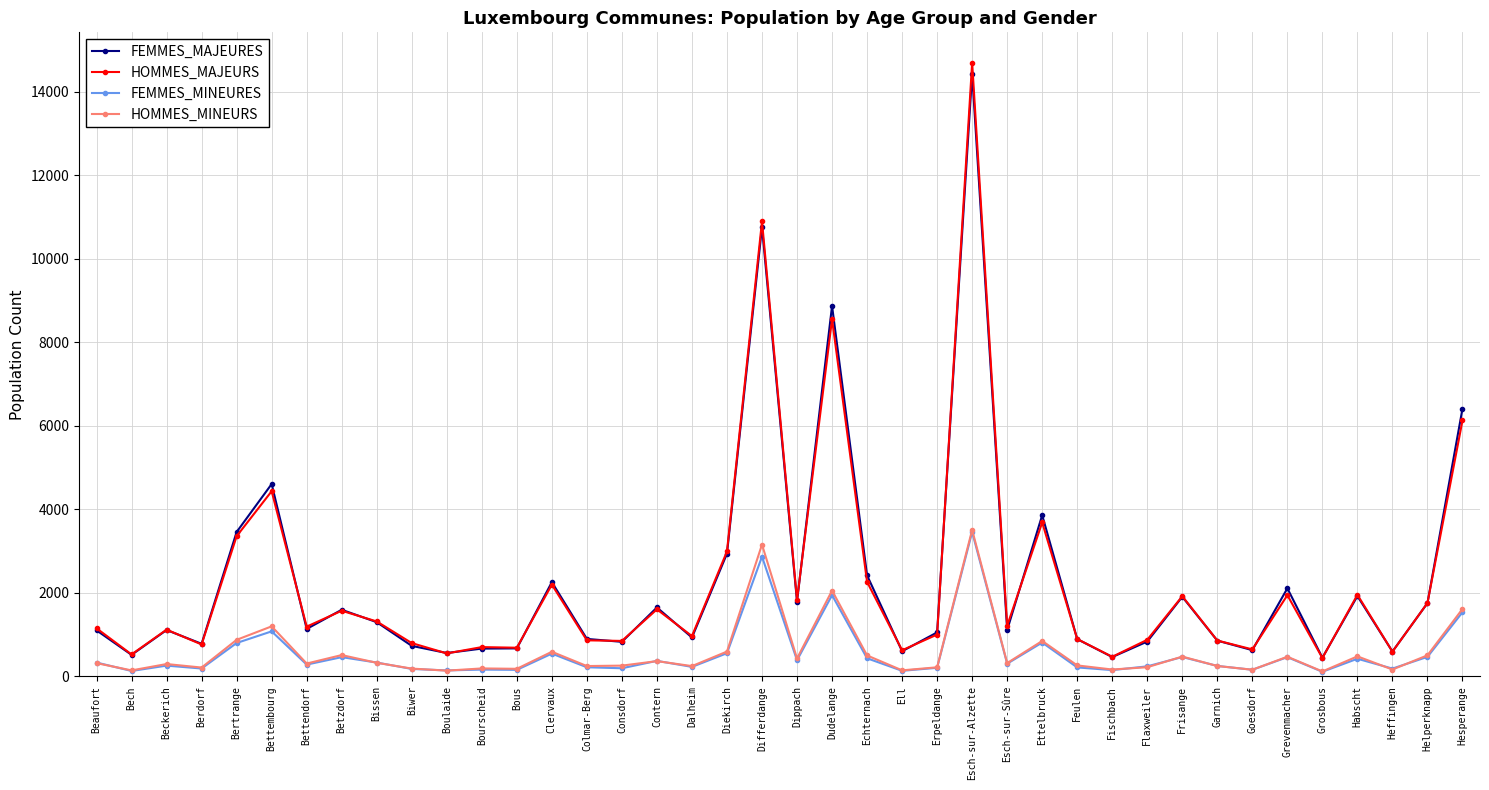

True or false: HOMMES_MAJEURS has a value of 1570 at Betzdorf.

True